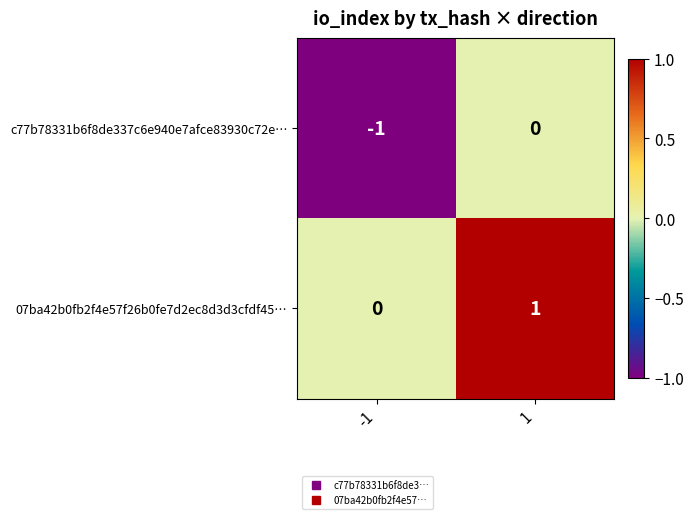

Rank the series by their maximum value, from highest to lowest.

07ba42b0fb2f4e57f26b0fe7d2ec8d3d3cfdf45…, c77b78331b6f8de337c6e940e7afce83930c72e…